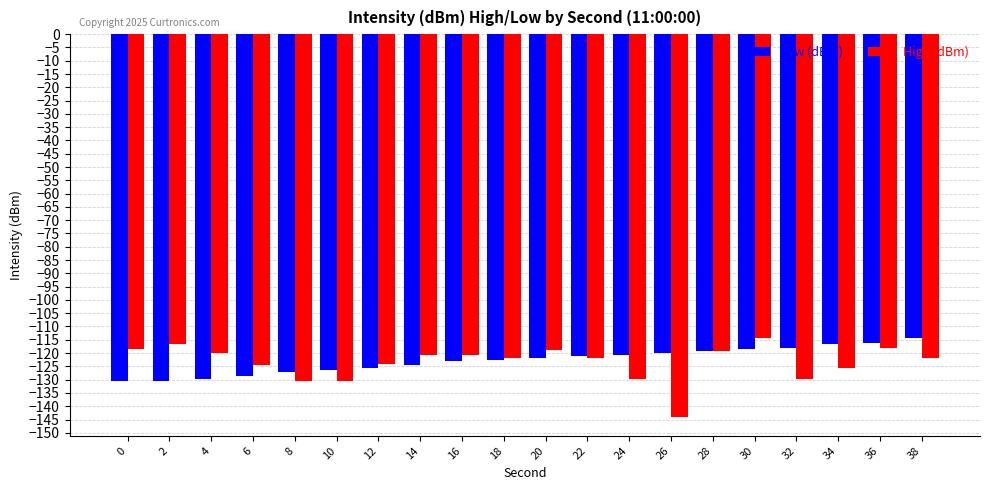

Which series has the widest spread of values?

High (dBm)